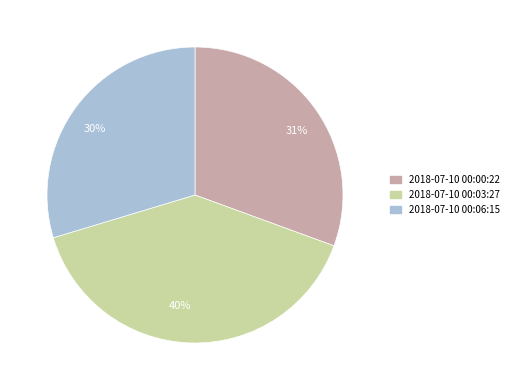

Does any single category account for the majority?

No